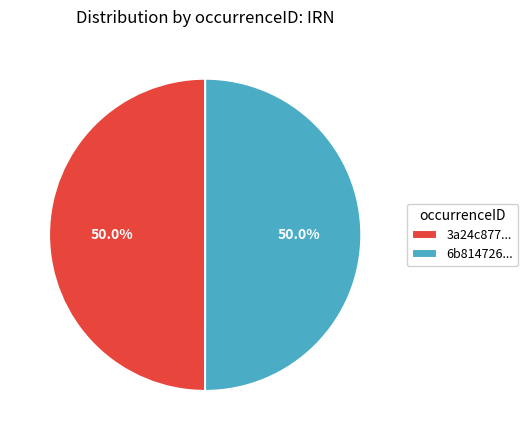

How many slices are in this pie chart?

2